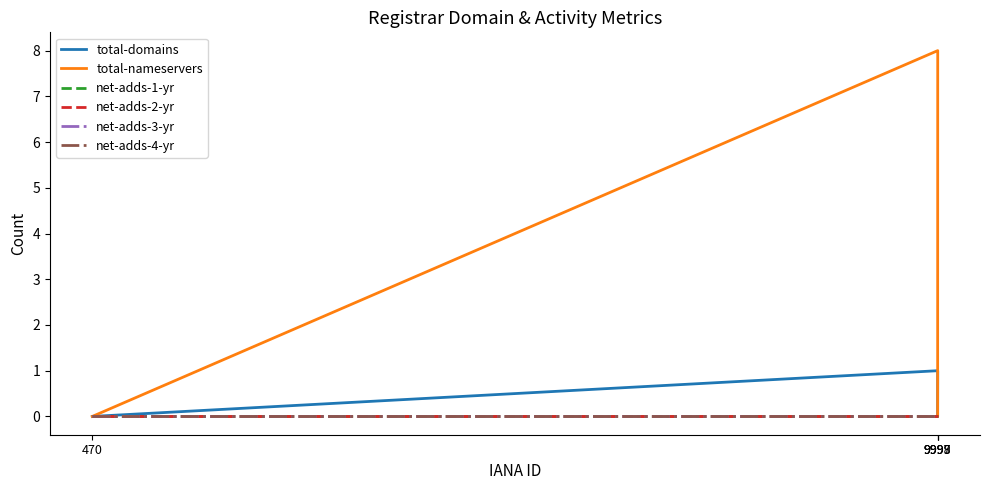

How many lines are shown in the chart?

6